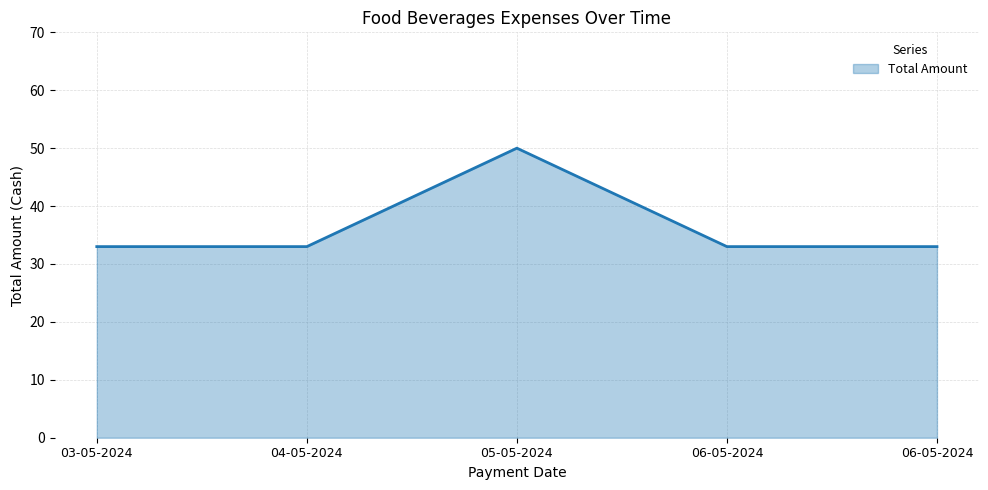

Does the chart have visible grid lines?

Yes